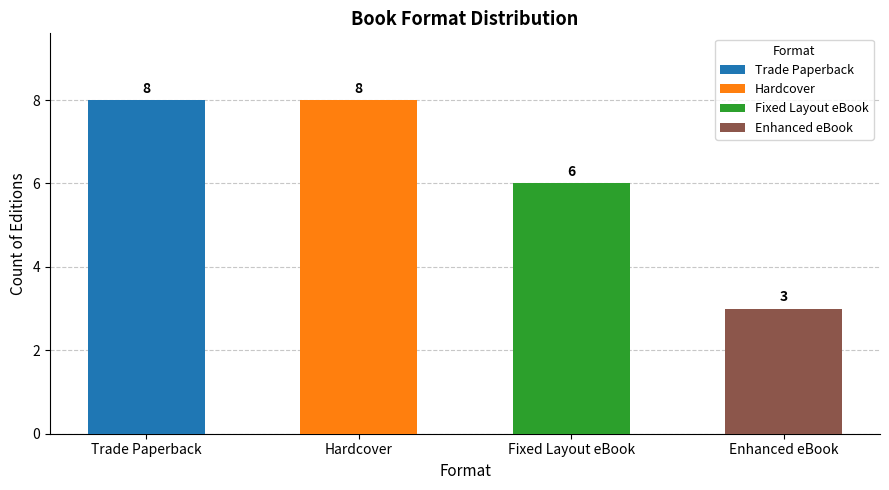

Between Hardcover and Trade Paperback, which is larger?

Hardcover